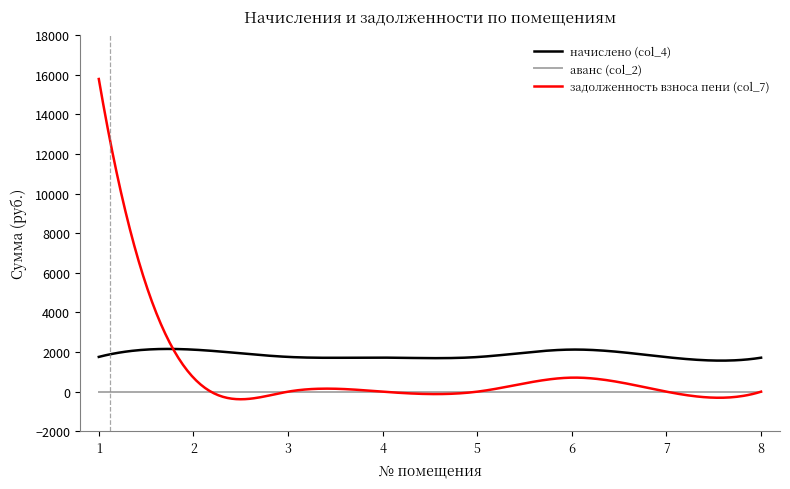

What is the maximum value for задолженность взноса пени (col_7)?

15791.9